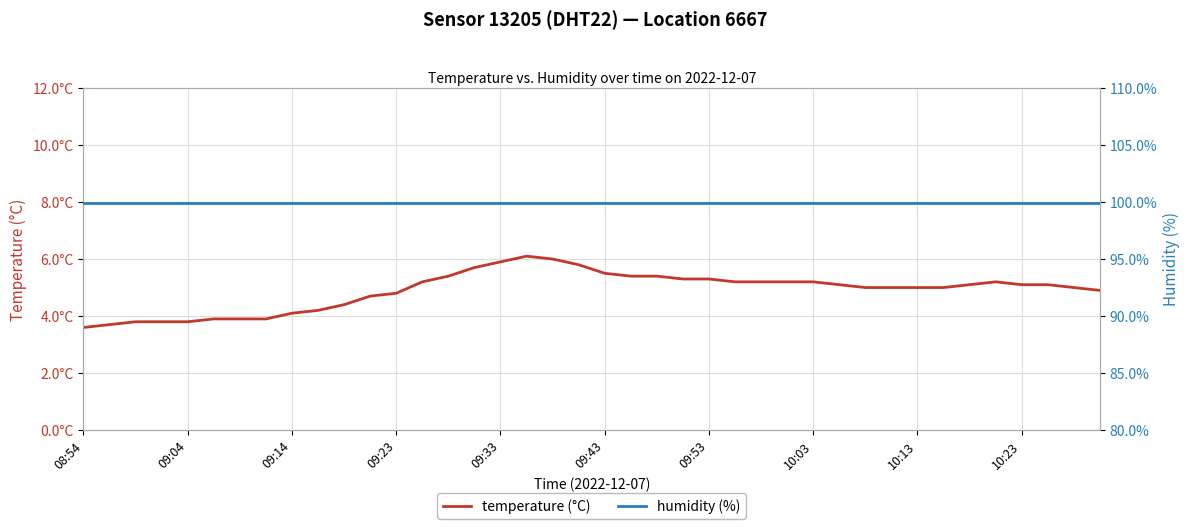

True or false: humidity (%) and temperature (°C) cross at least once.

False